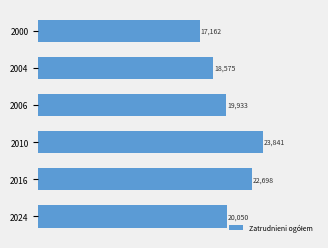

What is the value of the 4th bar from the top?

23841